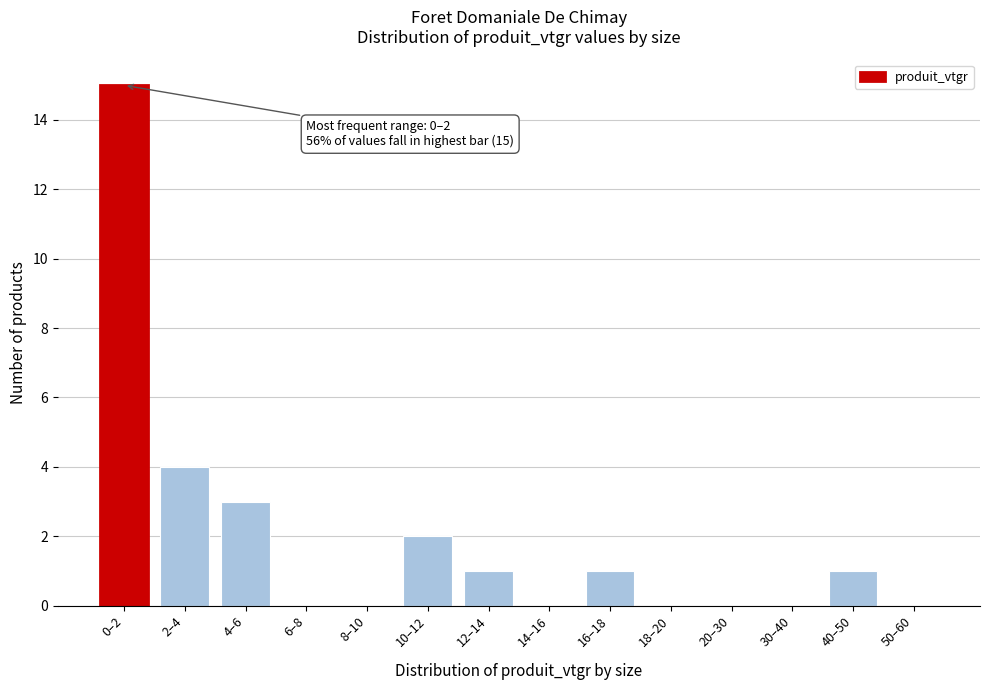

Reading right to left, what are all the values shown in this chart?

50–60=0	40–50=1	30–40=0	20–30=0	18–20=0	16–18=1	14–16=0	12–14=1	10–12=2	8–10=0	6–8=0	4–6=3	2–4=4	0–2=15